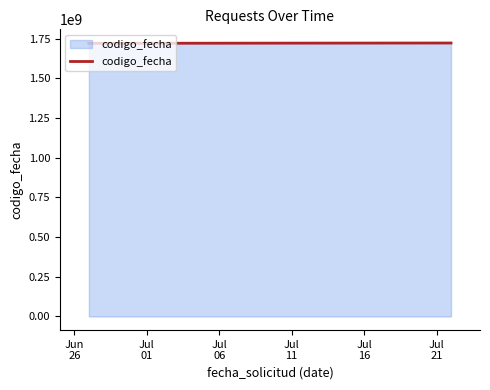

What is the smallest value displayed?

1719842217